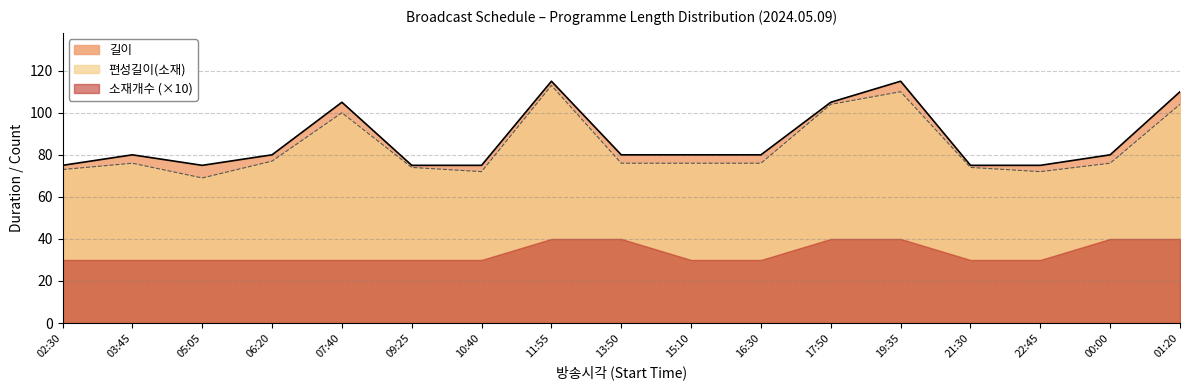

What is the label of the 3rd point from the right?

22:45